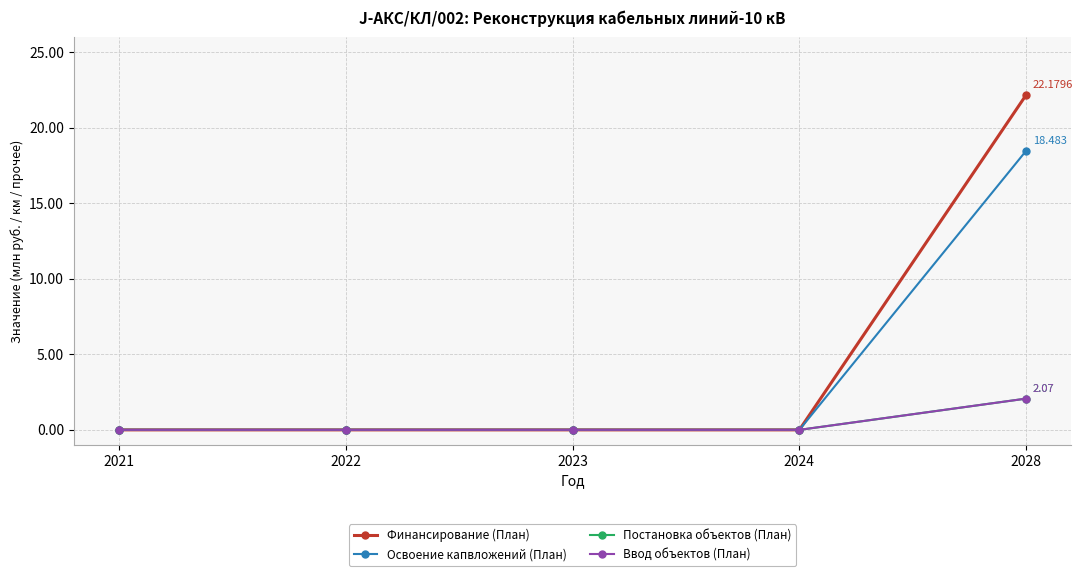

How many lines are shown in the chart?

4